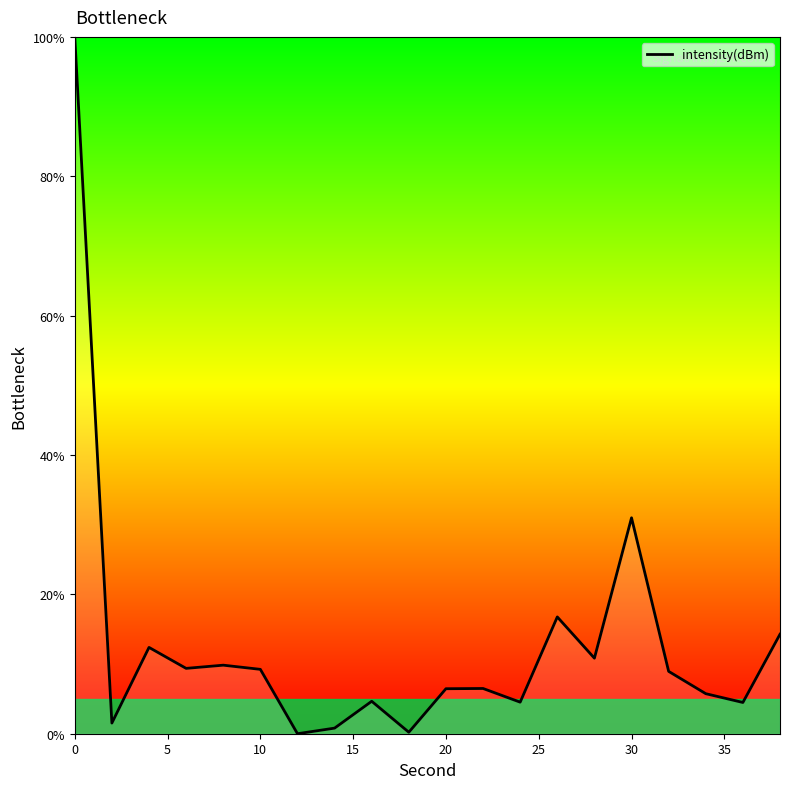

What is the greatest value displayed?

100.0